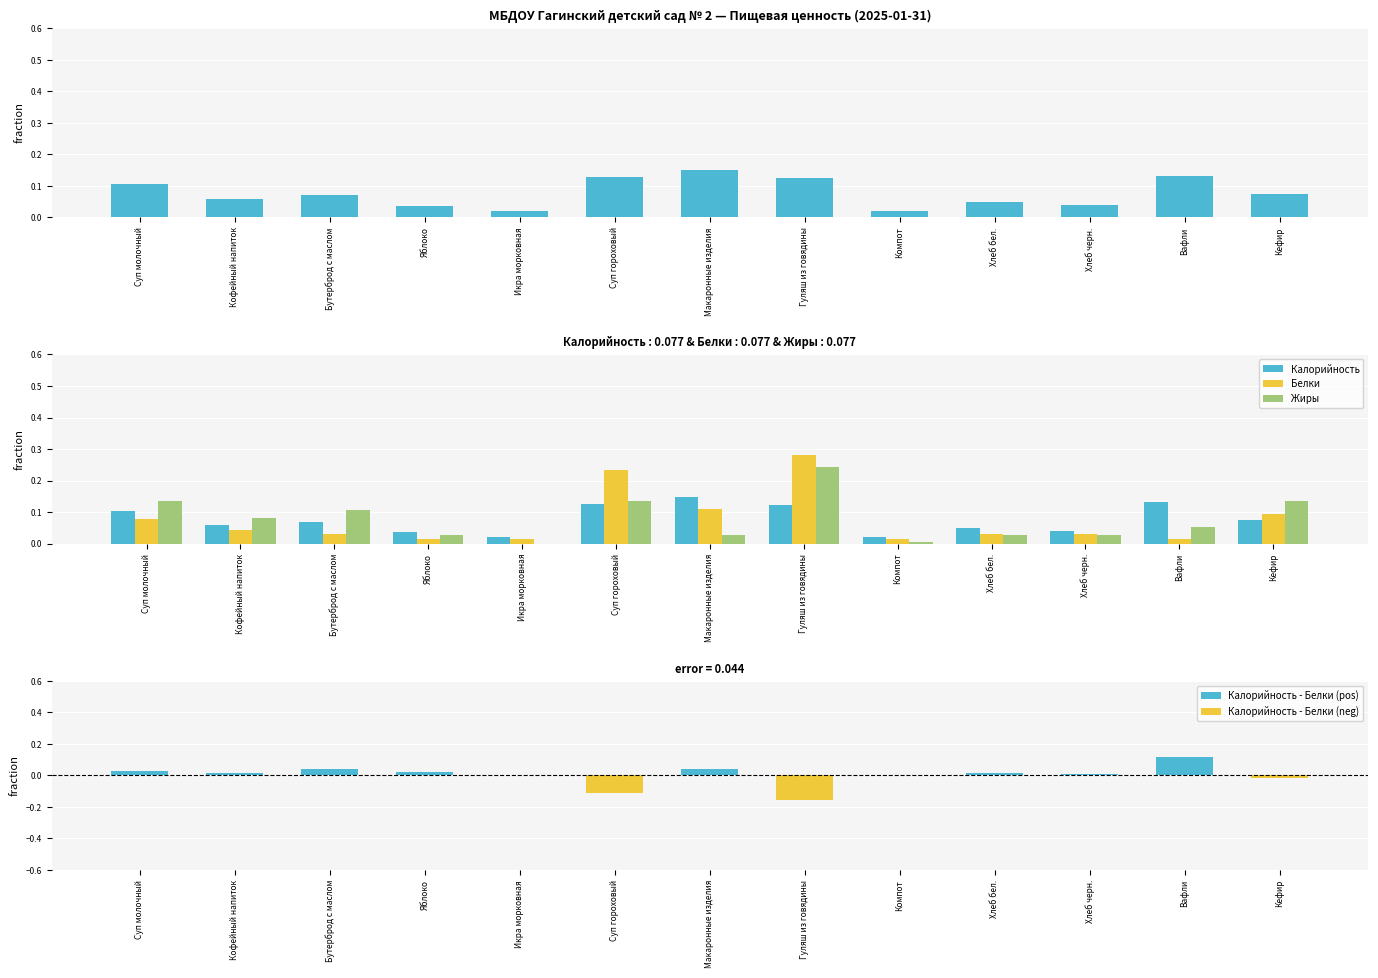

Which series changed the most between Суп гороховый and Кефир?

Белки